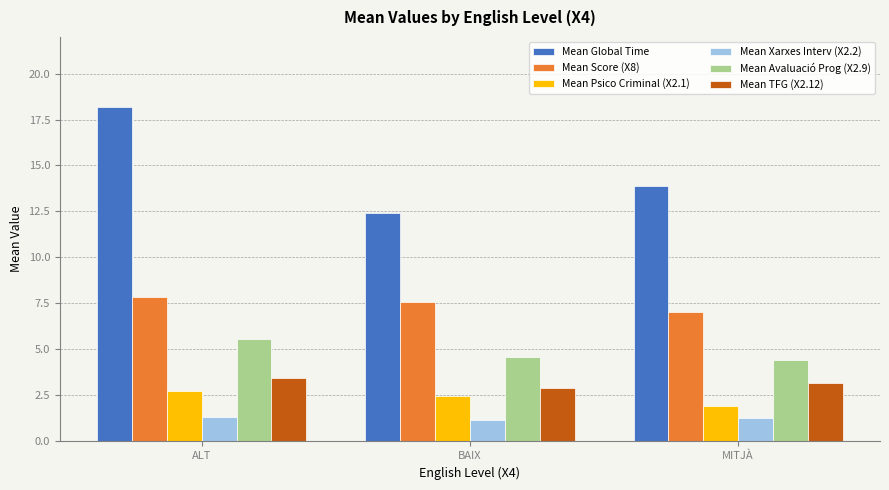

List the labels in order of Mean Score (X8) value, largest first.

ALT, BAIX, MITJÀ